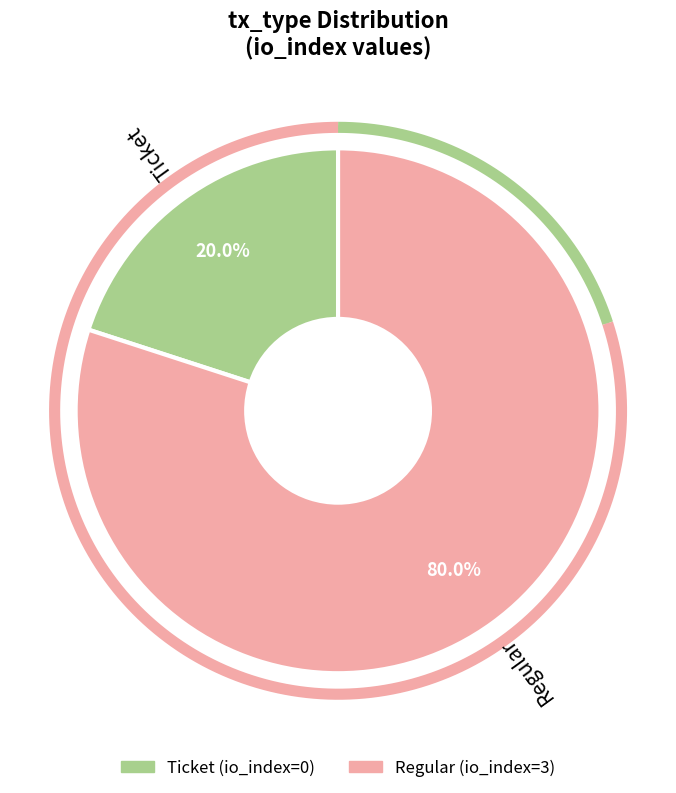

True or false: Ticket accounts for 1% of the total.

False